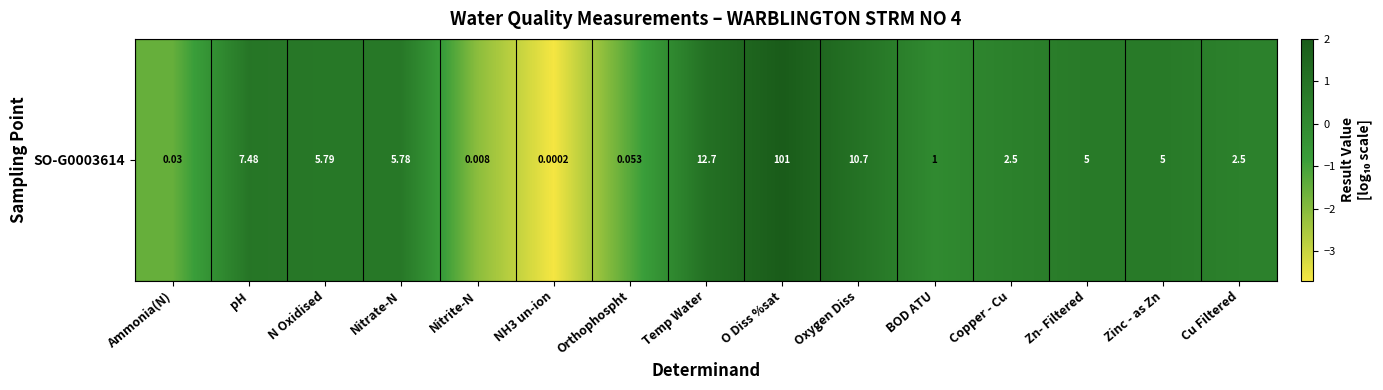

True or false: the data shows 0.7 at Oxygen Diss.

False